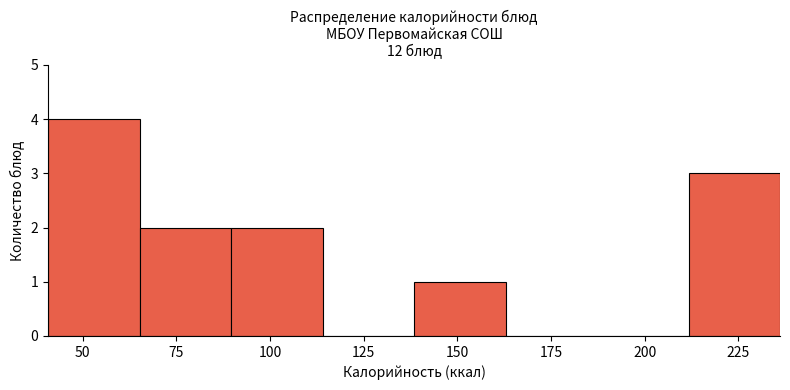

Reading left to right, transcribe this chart: for each bar, give the range it covers on the x-axis and its height. Neither the bar edges nor the heights are printed on the chart, so give them approximately, as read against the axes.

40 to 65: 4
65 to 90: 2
90 to 115: 2
115 to 140: 0
140 to 165: 1
165 to 185: 0
185 to 210: 0
210 to 235: 3